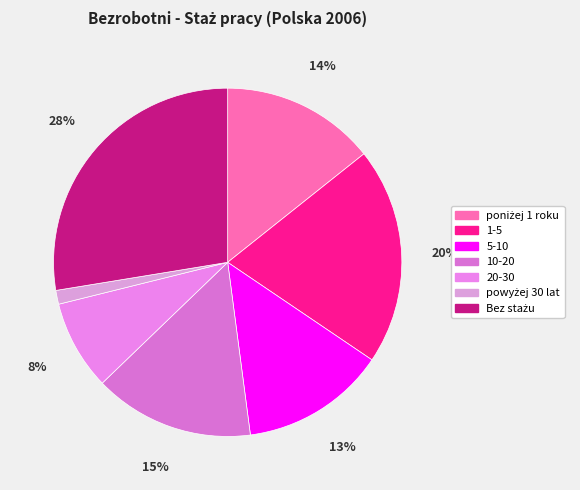

Count the number of slices in the pie.

7